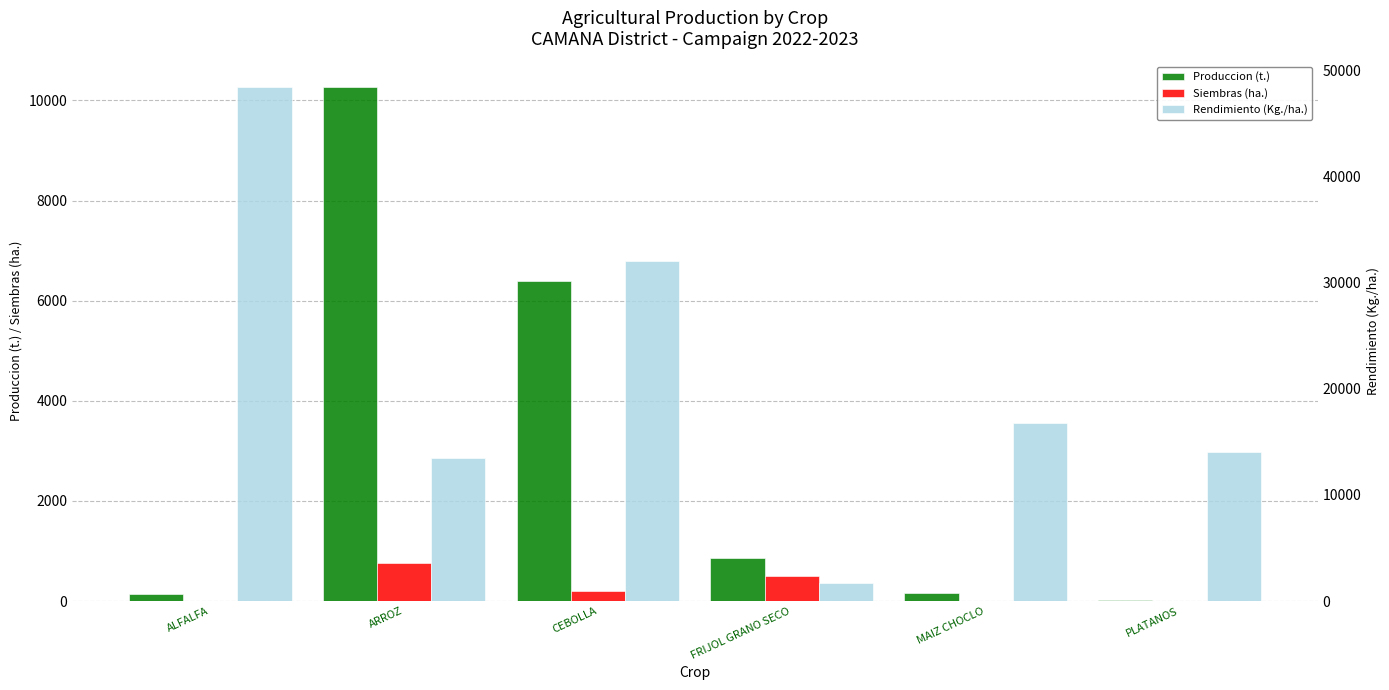

What are all the series names shown in the legend?

Produccion (t.), Siembras (ha.), Rendimiento (Kg./ha.)